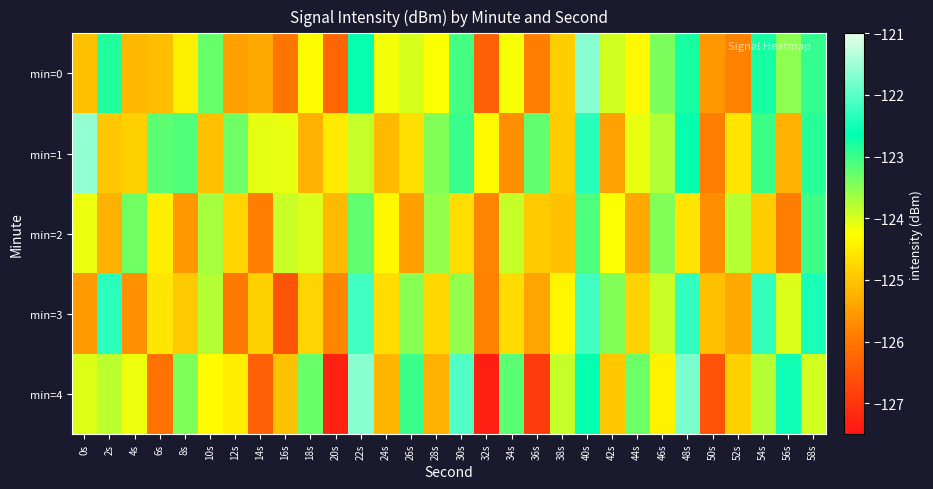

What is the difference between the highest and lowest values at 32s?

3.0